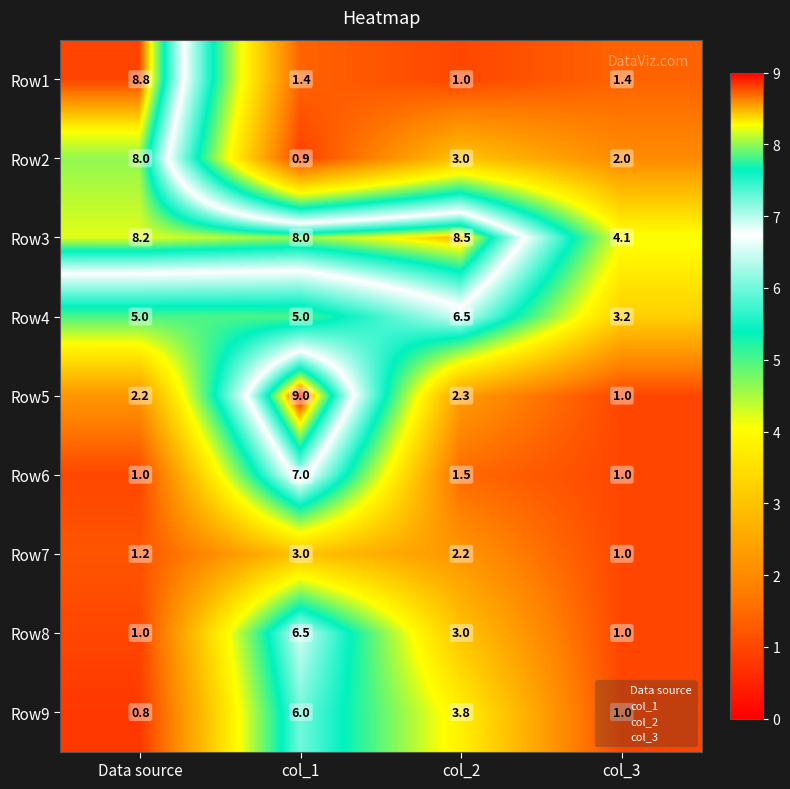

True or false: Row7 has a value of 1.2 at Data source.

True